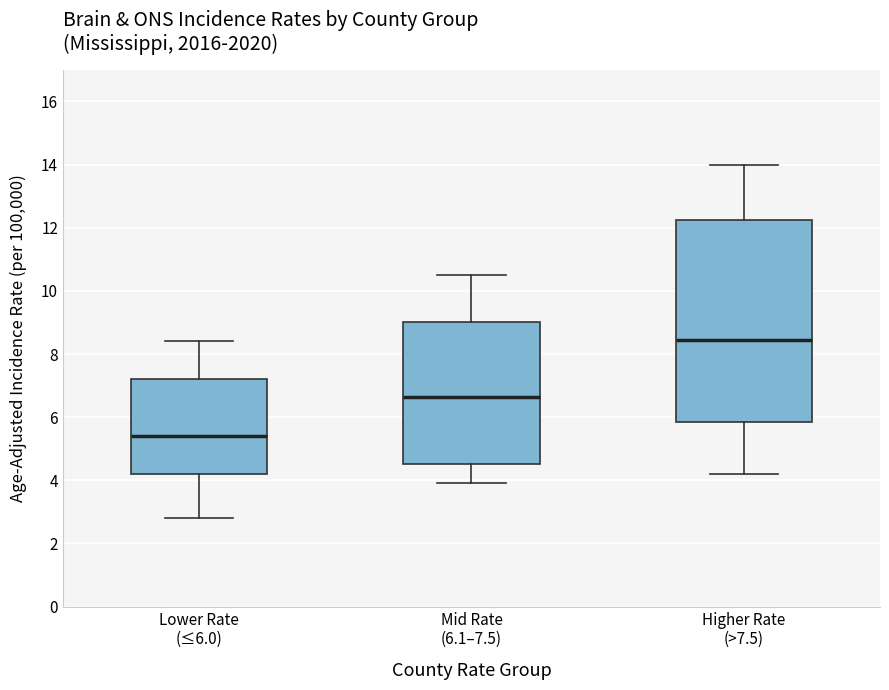

Reading left to right, read every box against the y-axis: the position of its median line, the range the box covers, and the ends of its whiskers. The values are not printed on the chart, so give them approximately, as read against the axis.

Lower Rate (≤6.0): median 5.4, box 4.2 to 7.2, whiskers 2.8 to 8.4
Mid Rate (6.1–7.5): median 6.6, box 4.6 to 9.0, whiskers 4.0 to 10.6
Higher Rate (>7.5): median 8.4, box 5.8 to 12.2, whiskers 4.2 to 14.0